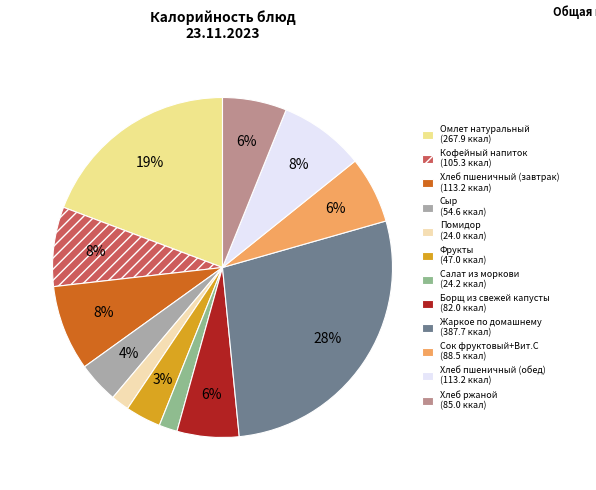

Count the number of slices in the pie.

12